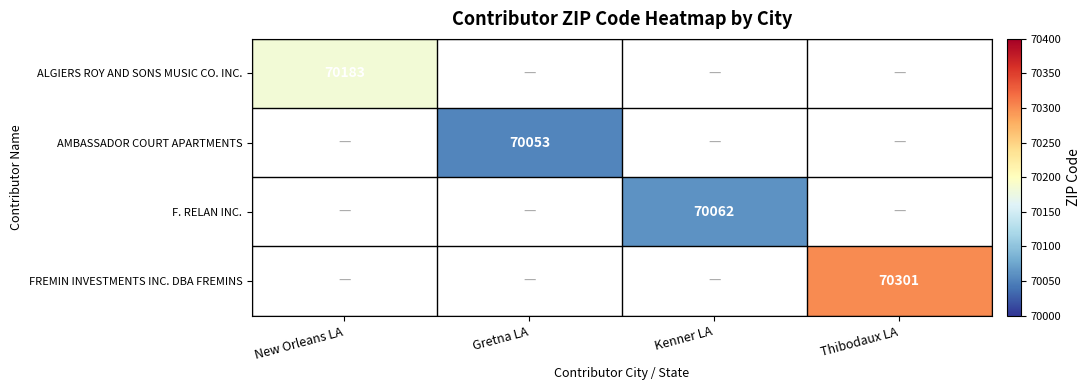

At how many categories does at least one series exceed 70258?

1